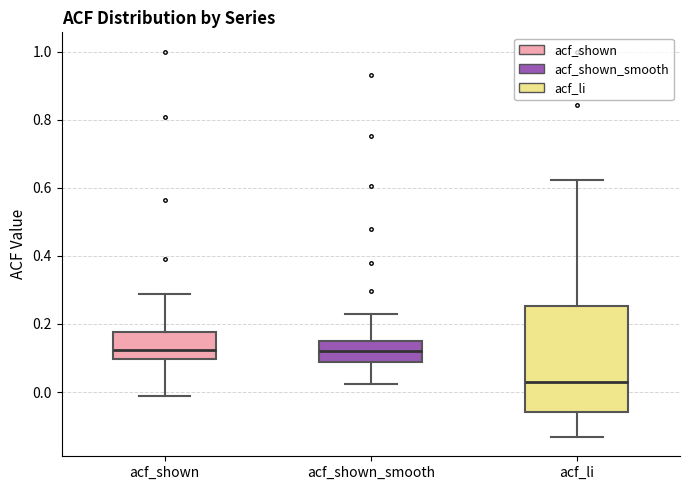

Reading left to right, read every box against the y-axis: the position of its median line, the range the box covers, and the ends of its whiskers. The values are not printed on the chart, so give them approximately, as read against the axis.

acf_shown: median 0.12, box 0.10 to 0.18, whiskers -0.02 to 0.28
acf_shown_smooth: median 0.12, box 0.08 to 0.16, whiskers 0.02 to 0.24
acf_li: median 0.02, box -0.06 to 0.26, whiskers -0.14 to 0.62